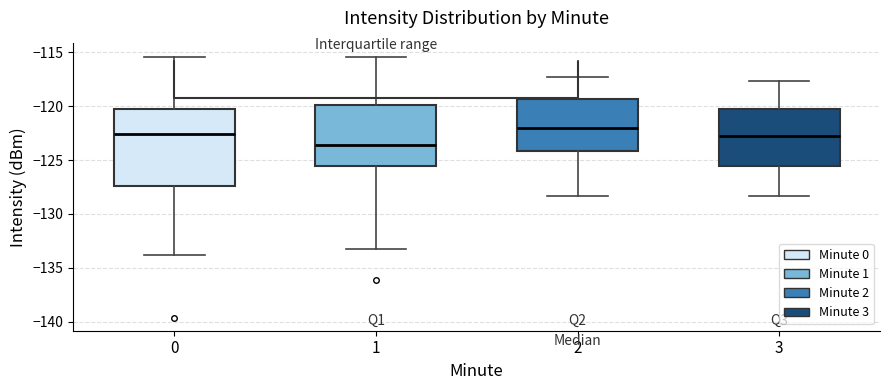

Comparing the boxes themselves (not the whiskers), which one is the tallest?

0